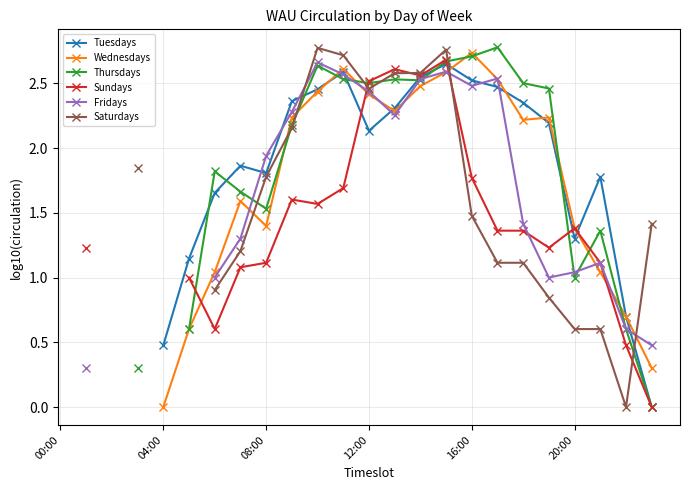

How many times do Sundays and Thursdays cross each other?

5